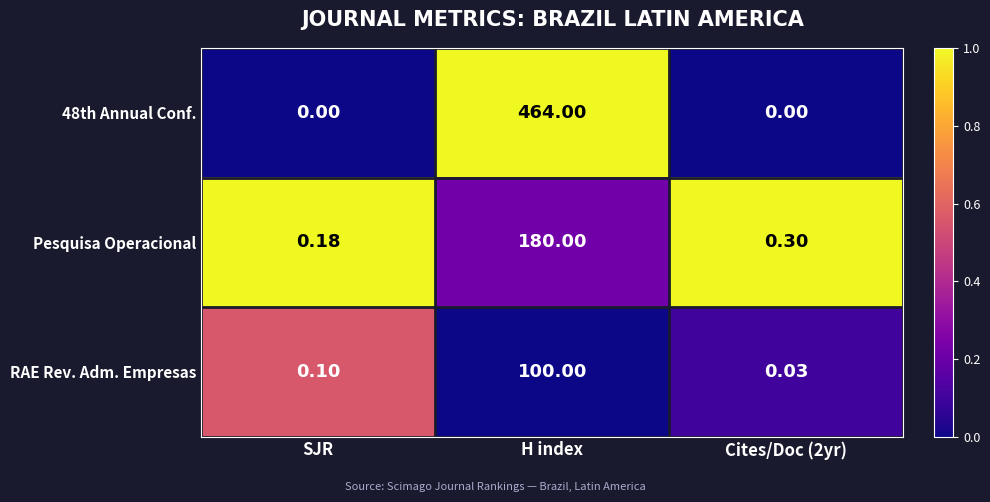

How many series are shown in this chart?

3